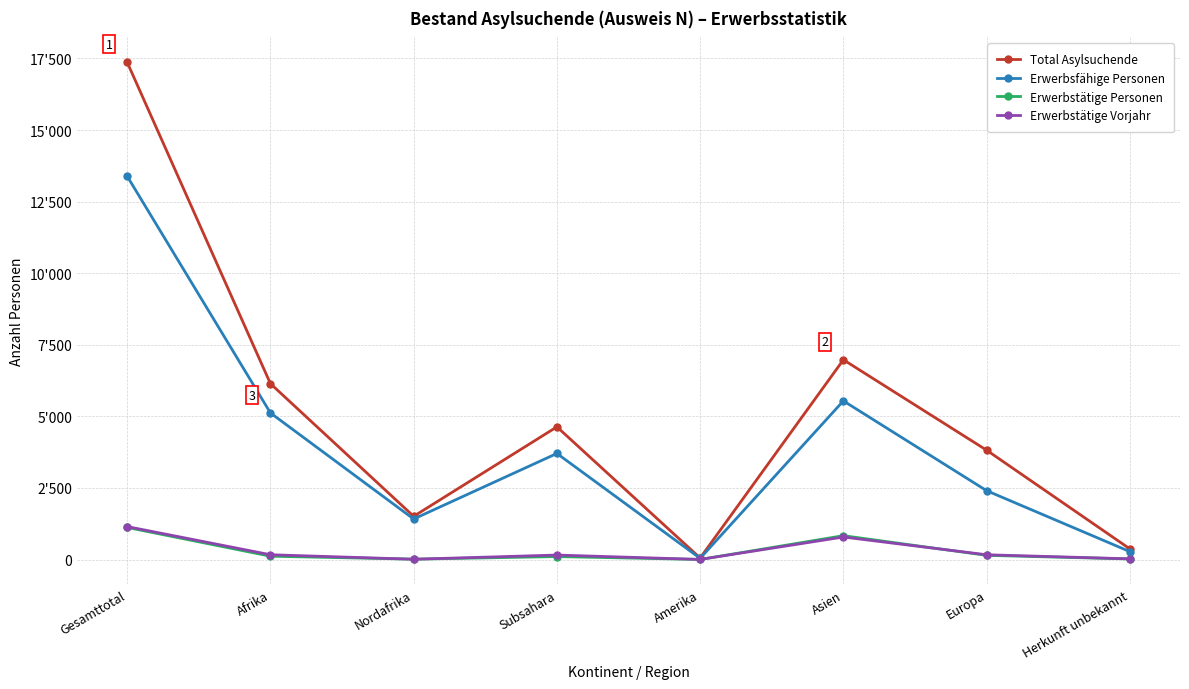

Reading right to left, extract all data points from this chart.

Total Asylsuchende: 373	3819	6977	54	4634	1510	6144	17367
Erwerbsfähige Personen: 277	2405	5541	43	3705	1416	5121	13387
Erwerbstätige Personen: 20	147	834	3	104	13	117	1121
Erwerbstätige Vorjahr: 25	167	787	4	157	11	168	1151